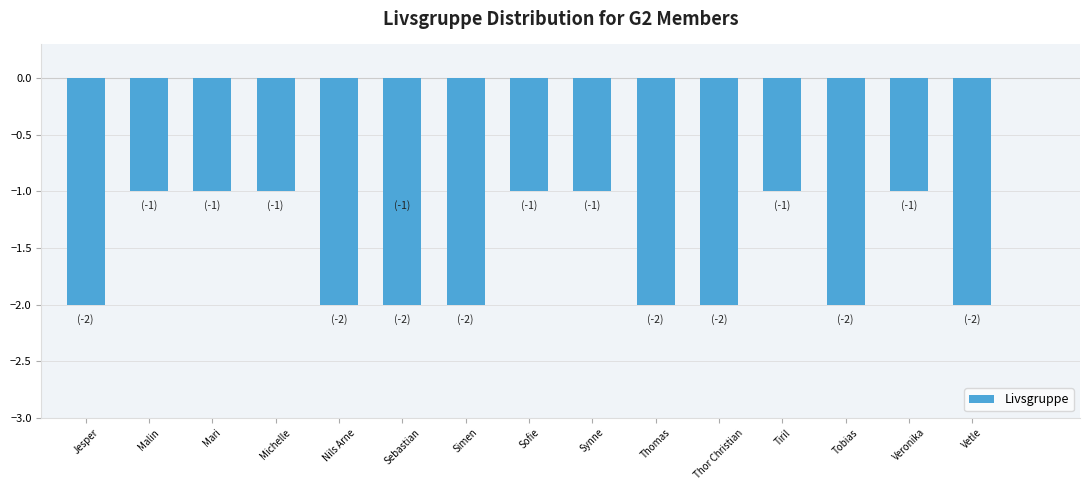

Reading left to right, what are all the values shown in this chart?

-2	-1	-1	-1	-2	-1	-2	-2	-1	-1	-2	-2	-1	-2	-1	-2